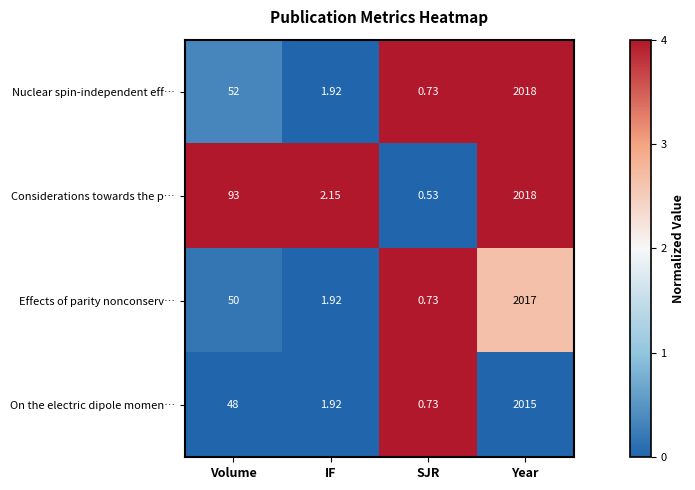

Is the value of On the electric dipole momen… at IF greater than the value of Effects of parity nonconserv… at SJR?

Yes